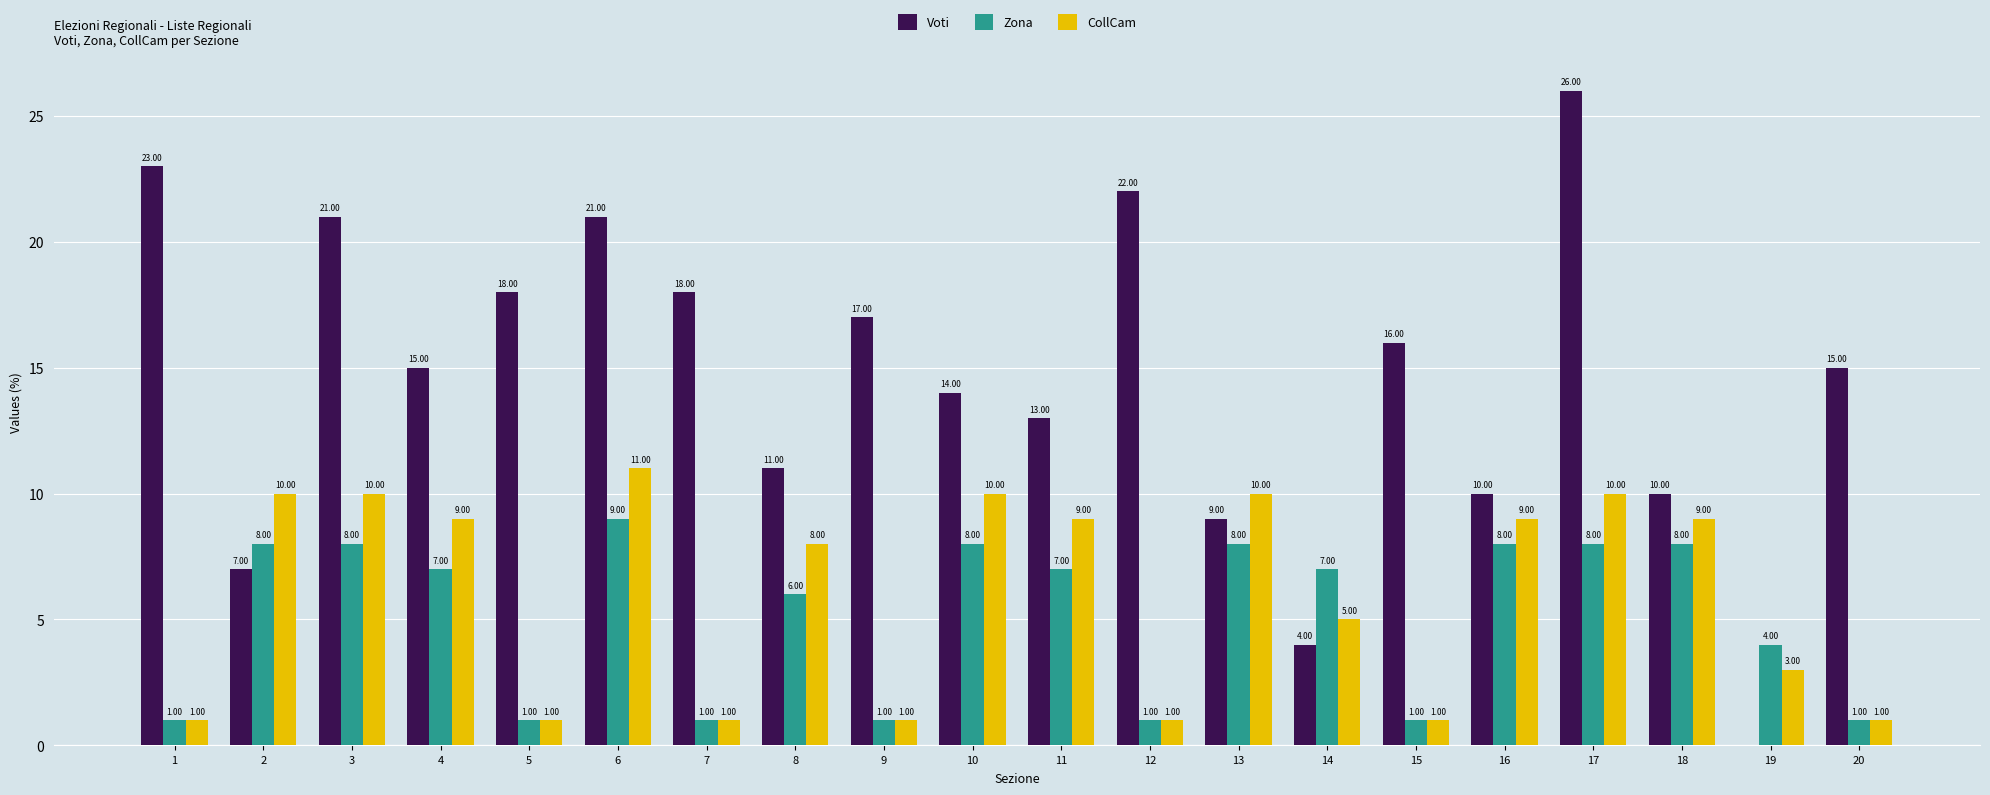

How many categories are shown in the chart?

20